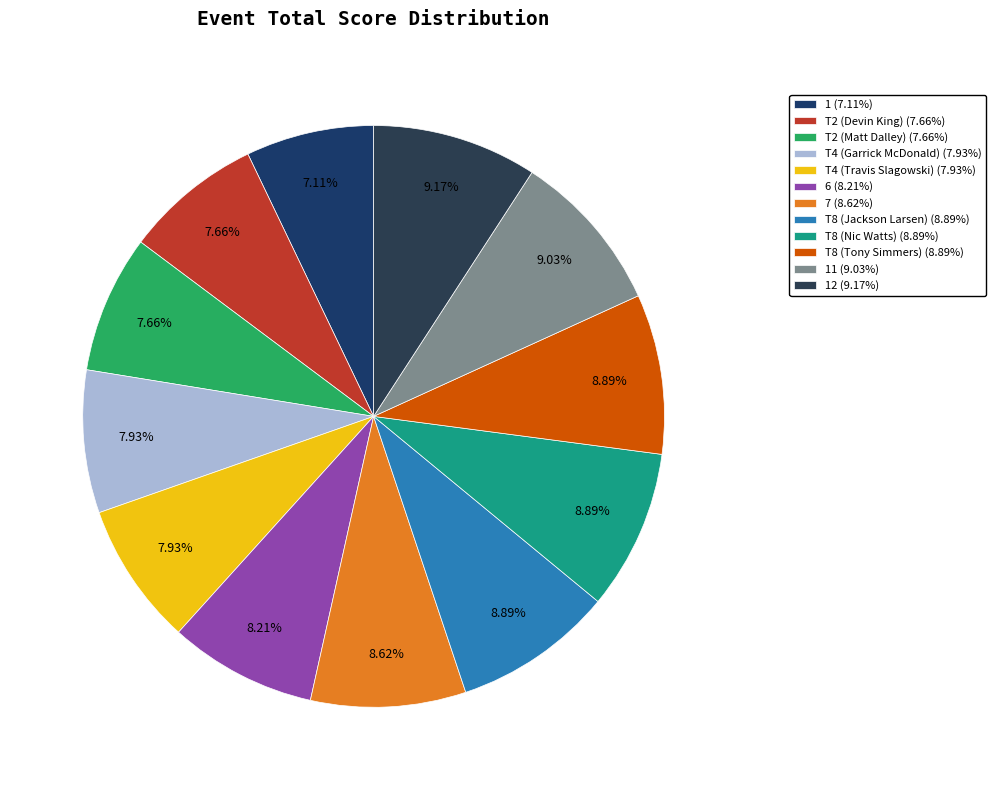

How many slices are in this pie chart?

12